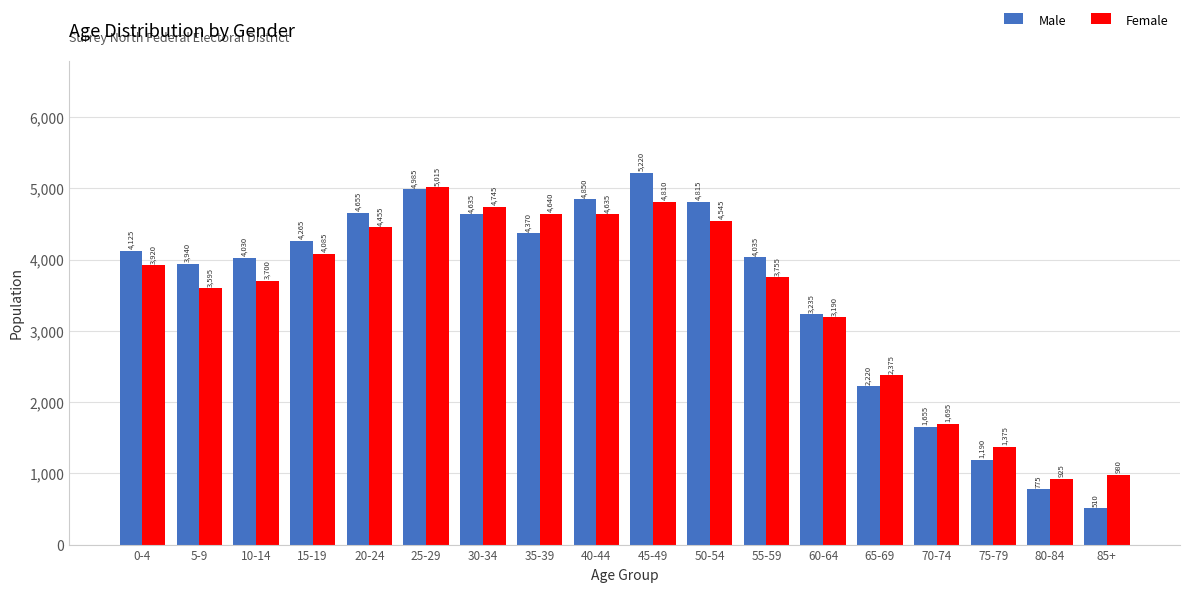

What is the value of the Male bar at the 15th from the left?

1655